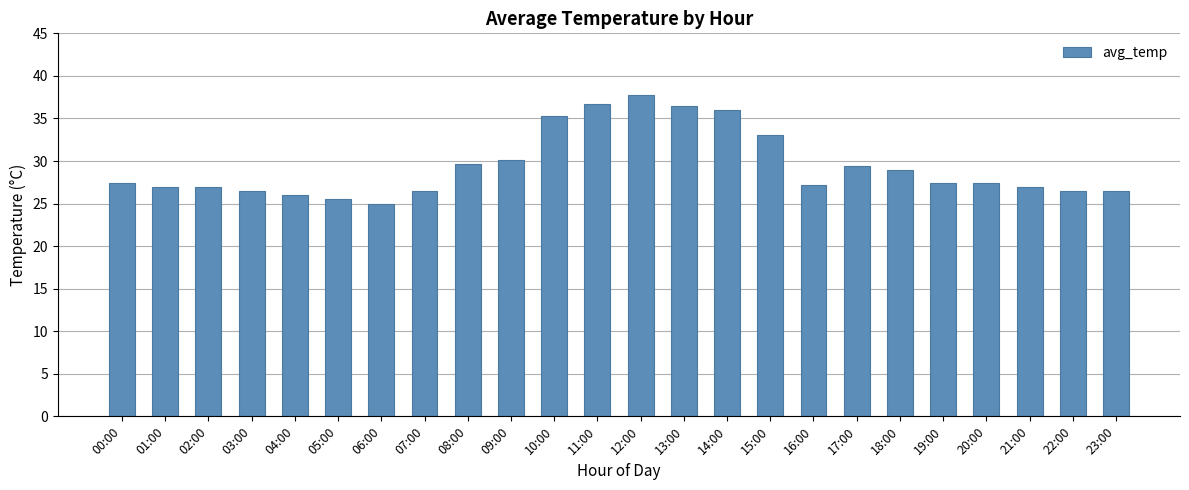

Read the value at 11:00.

36.8